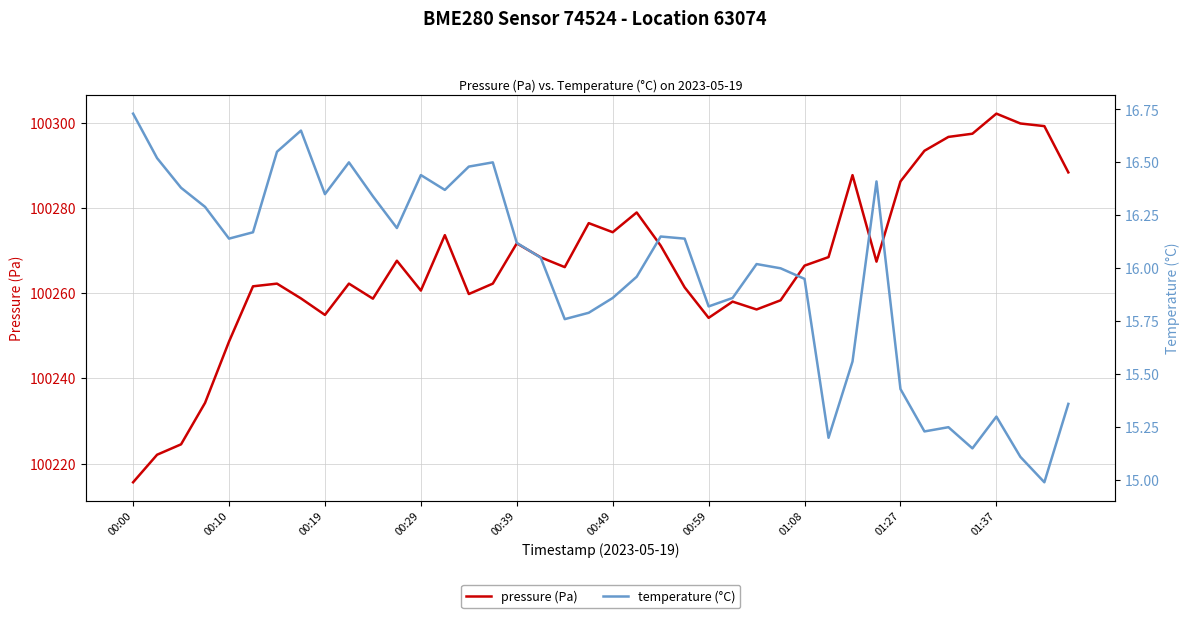

True or false: pressure (Pa) has more than 0 points higher than both neighbors.

True